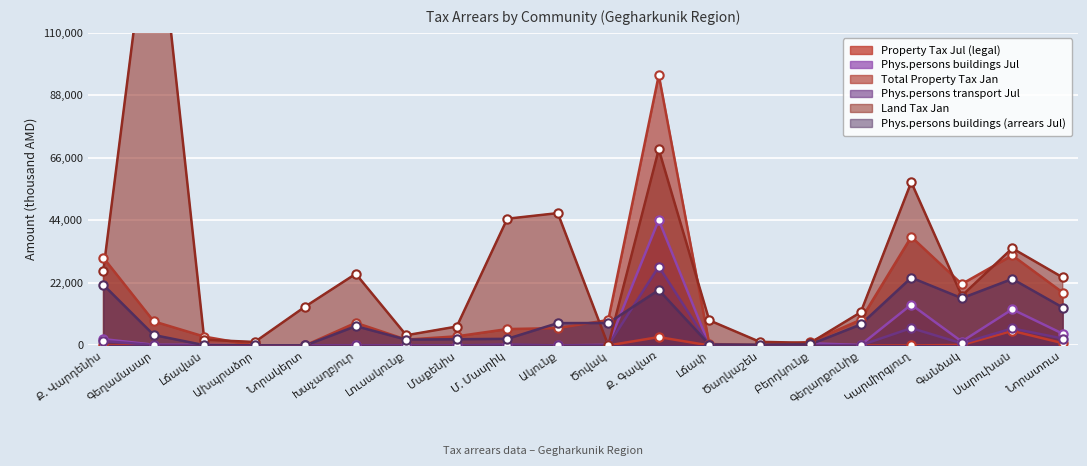

What is the highest value of the Total Property Tax Jan series?

95114.4